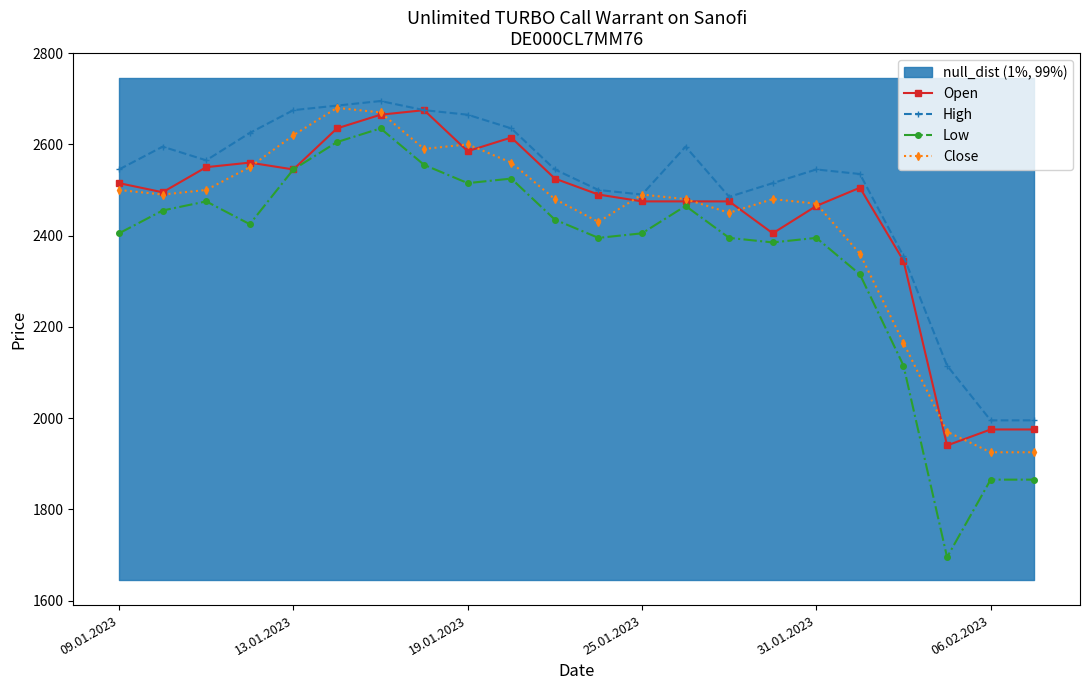

The value of Open at 31.01.2023 is 1070. True or false?

False